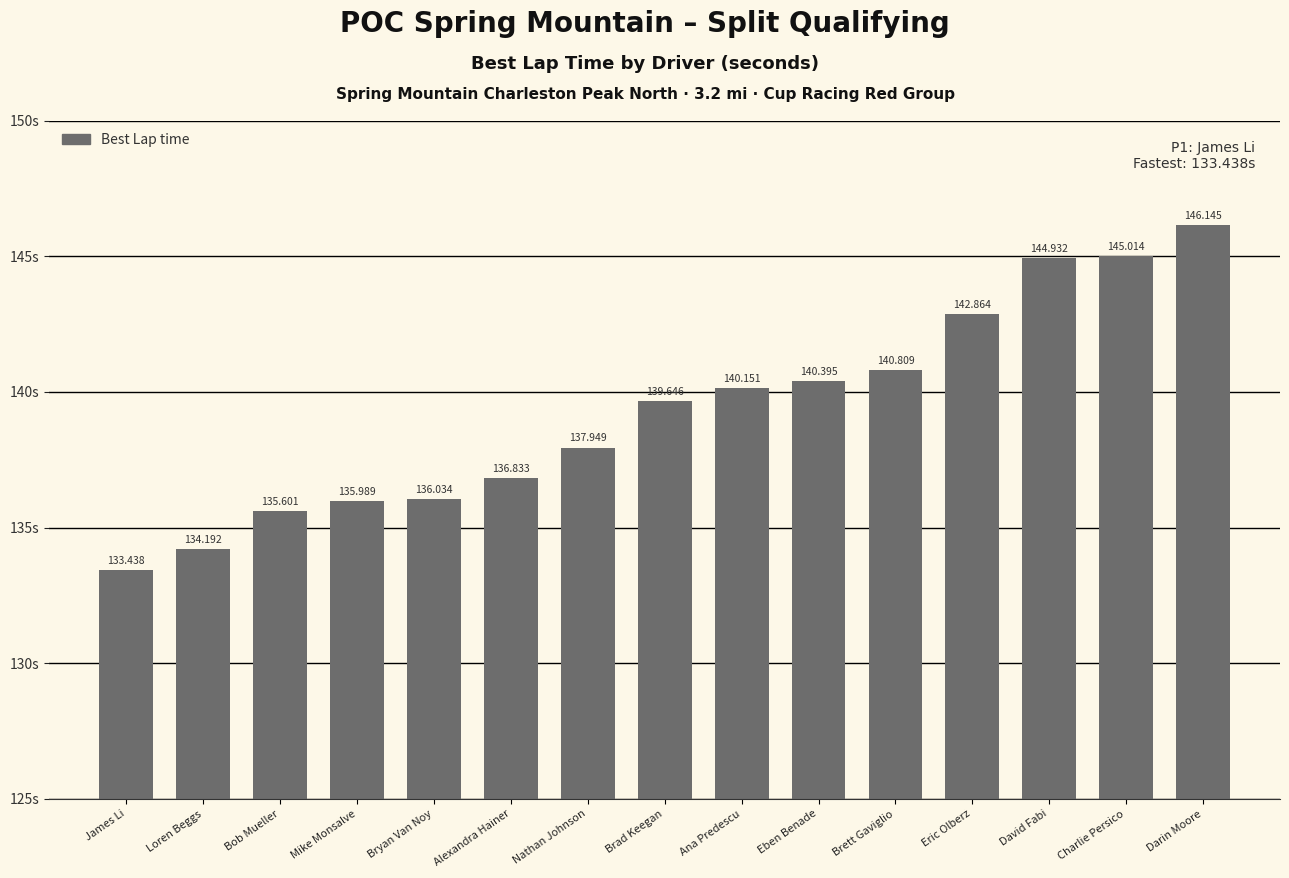

Rank the categories by value from lowest to highest.

James Li, Loren Beggs, Bob Mueller, Mike Monsalve, Bryan Van Noy, Alexandra Hainer, Nathan Johnson, Brad Keegan, Ana Predescu, Eben Benade, Brett Gaviglio, Eric Olberz, David Fabi, Charlie Persico, Darin Moore